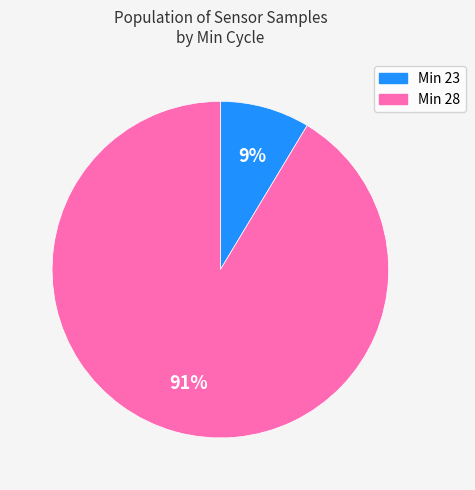

Is there a majority slice in this chart?

Yes